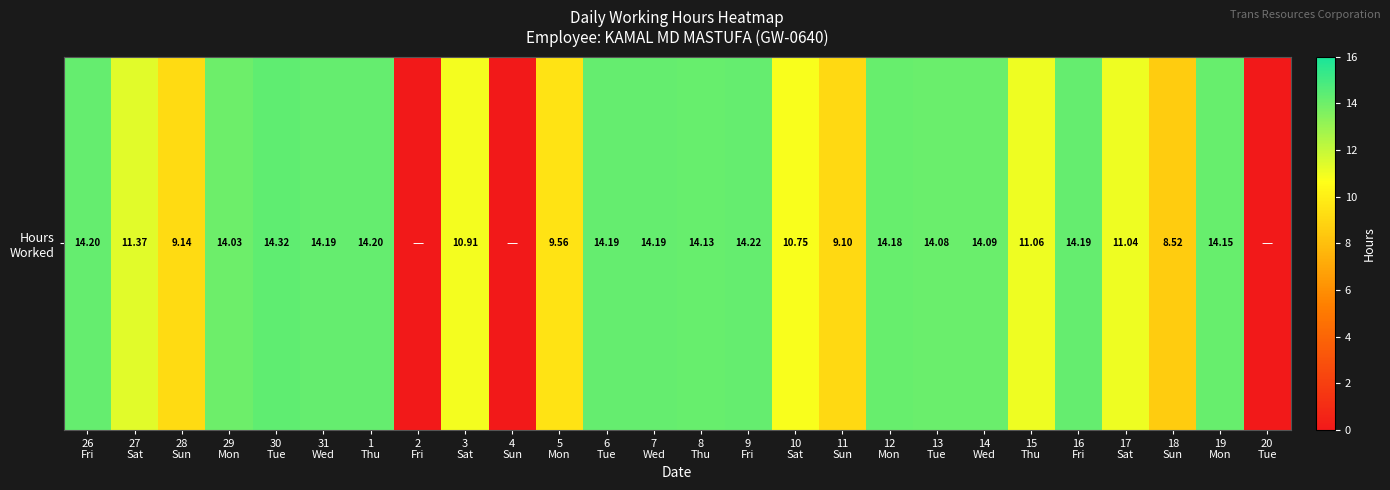

What is the difference between the values at 19
Mon and 20
Tue?

14.2